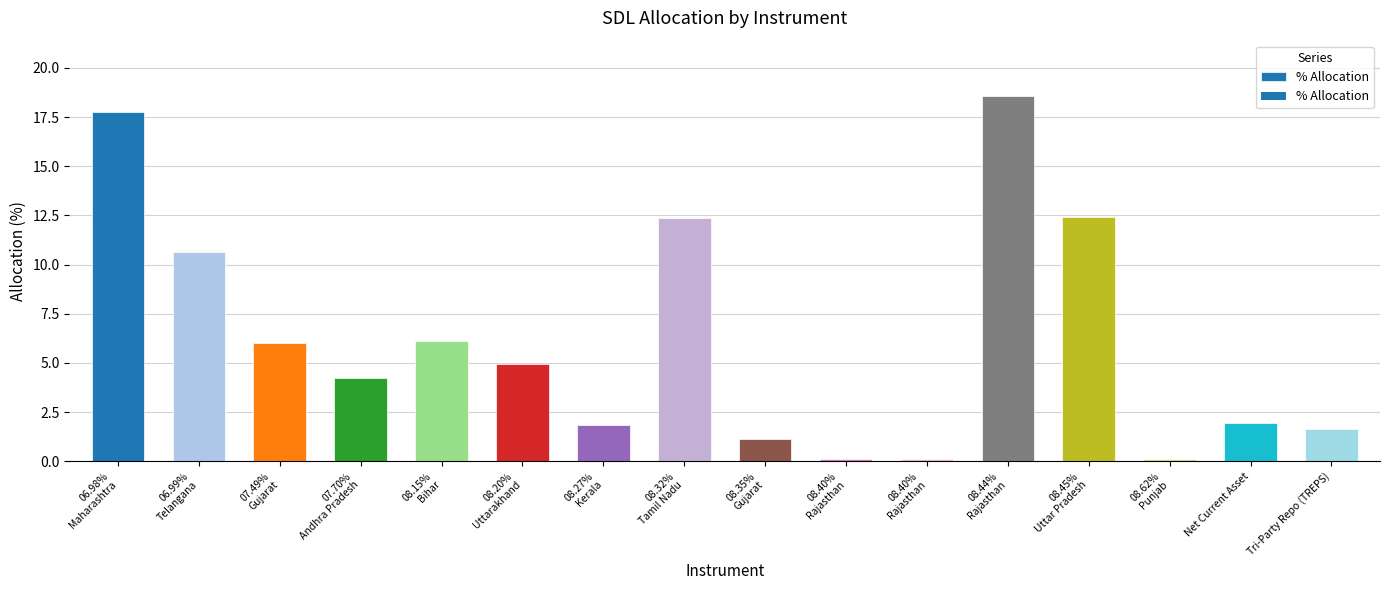

What is the change in value from 08.44%
Rajasthan to Tri-Party Repo (TREPS)?

-17.0